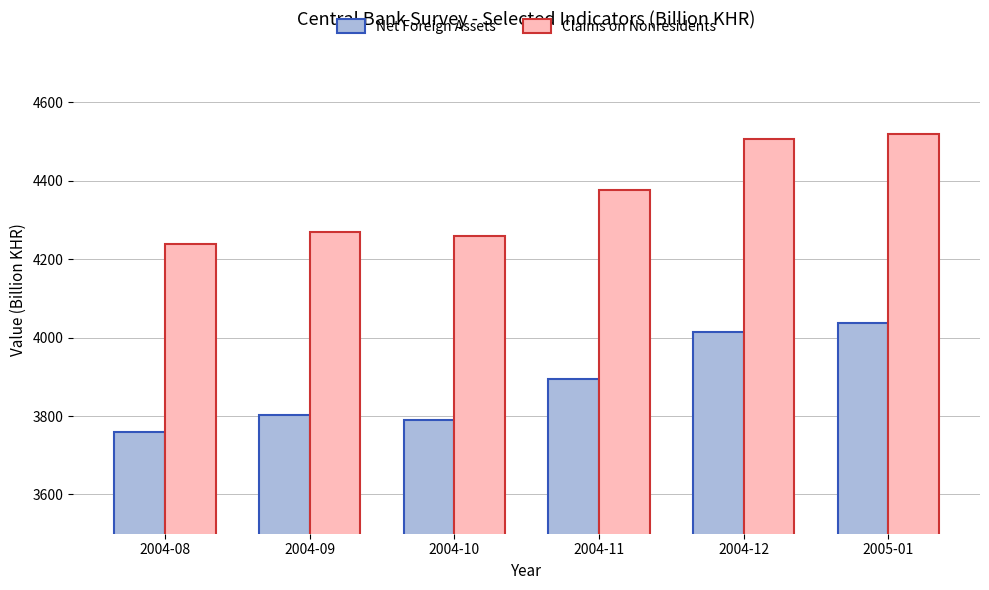

What position from the left is 2004-09?

2